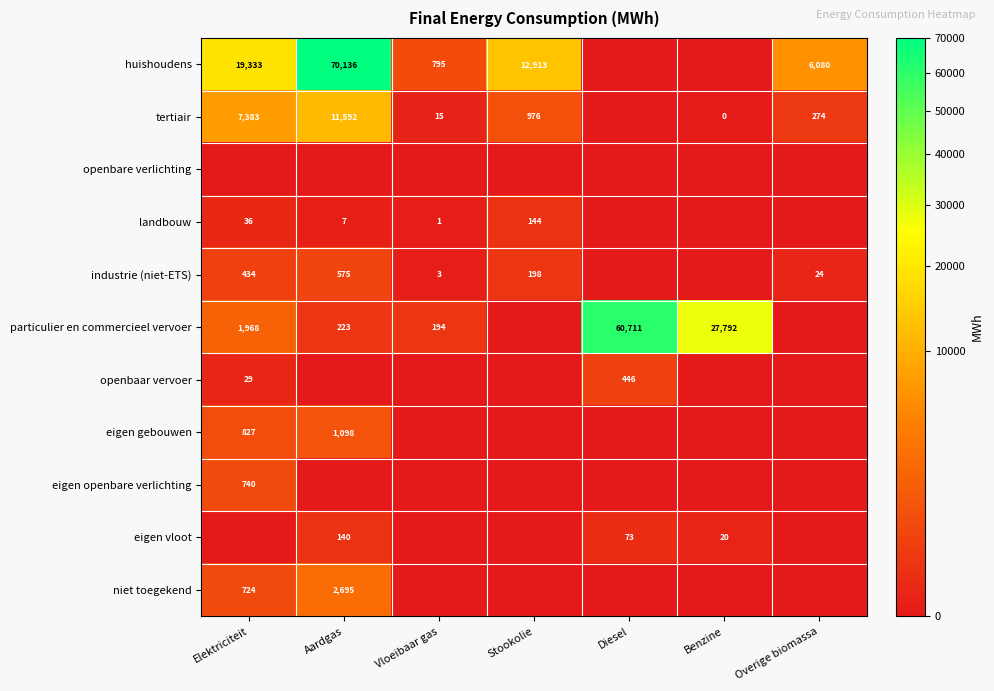

True or false: huishoudens has a value of 1251 at Vloeibaar gas.

False